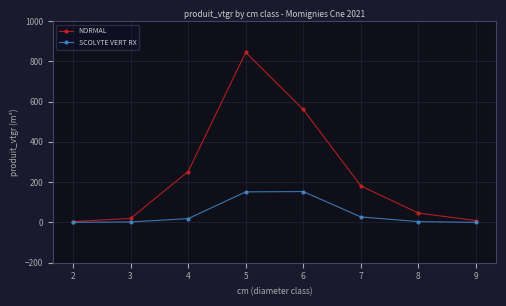

How many data points does each series have?

8